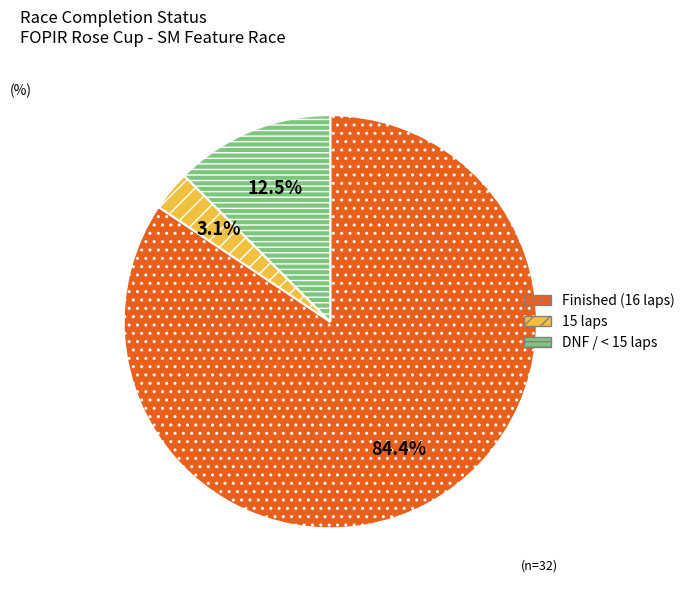

To the nearest percent, what is the average slice percentage?

33%